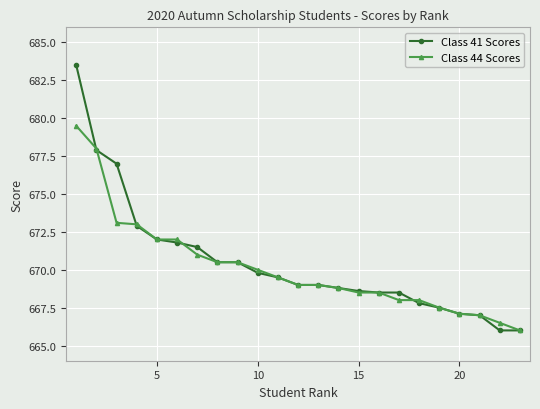

How many lines are shown in the chart?

2